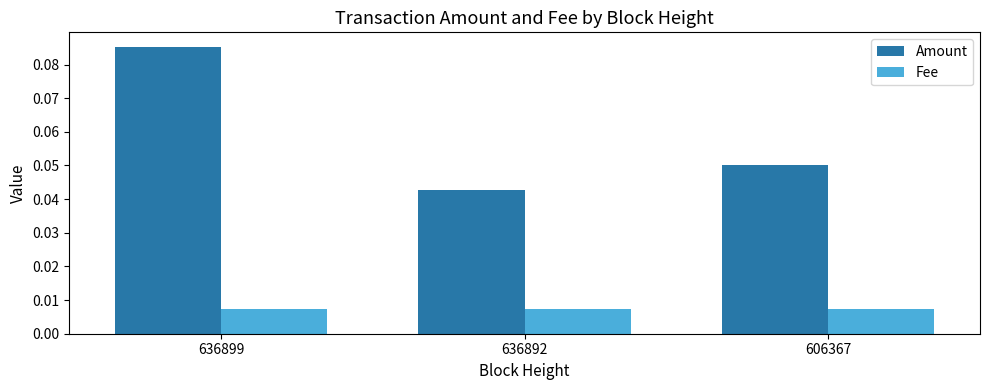

Between 636899 and 606367, which series saw the biggest shift?

Amount